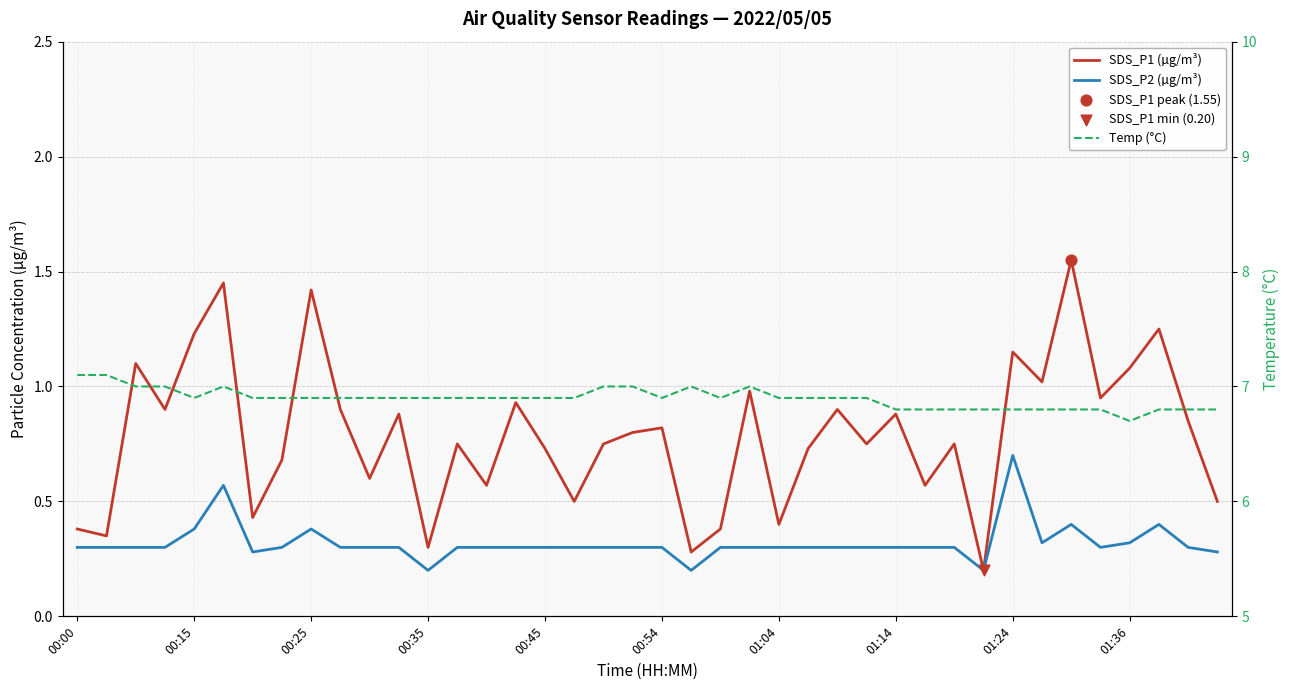

Which series has the widest spread of Y values?

SDS_P1 (µg/m³)